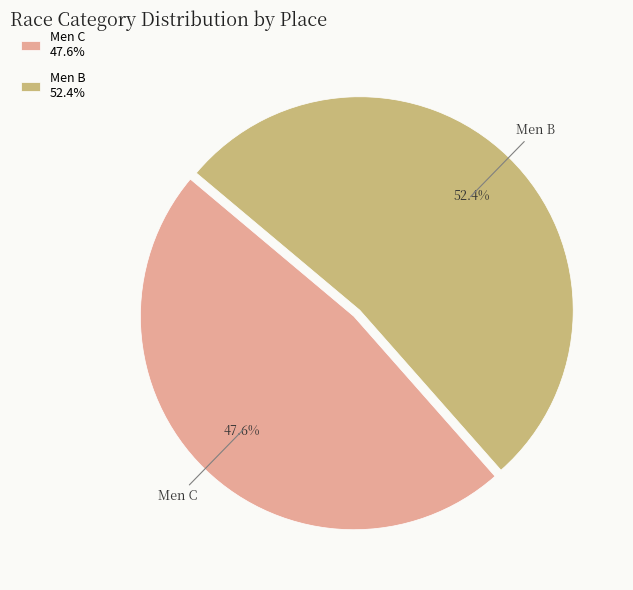

Approximately how many times larger is the value at Men C compared to Men B?

0.9